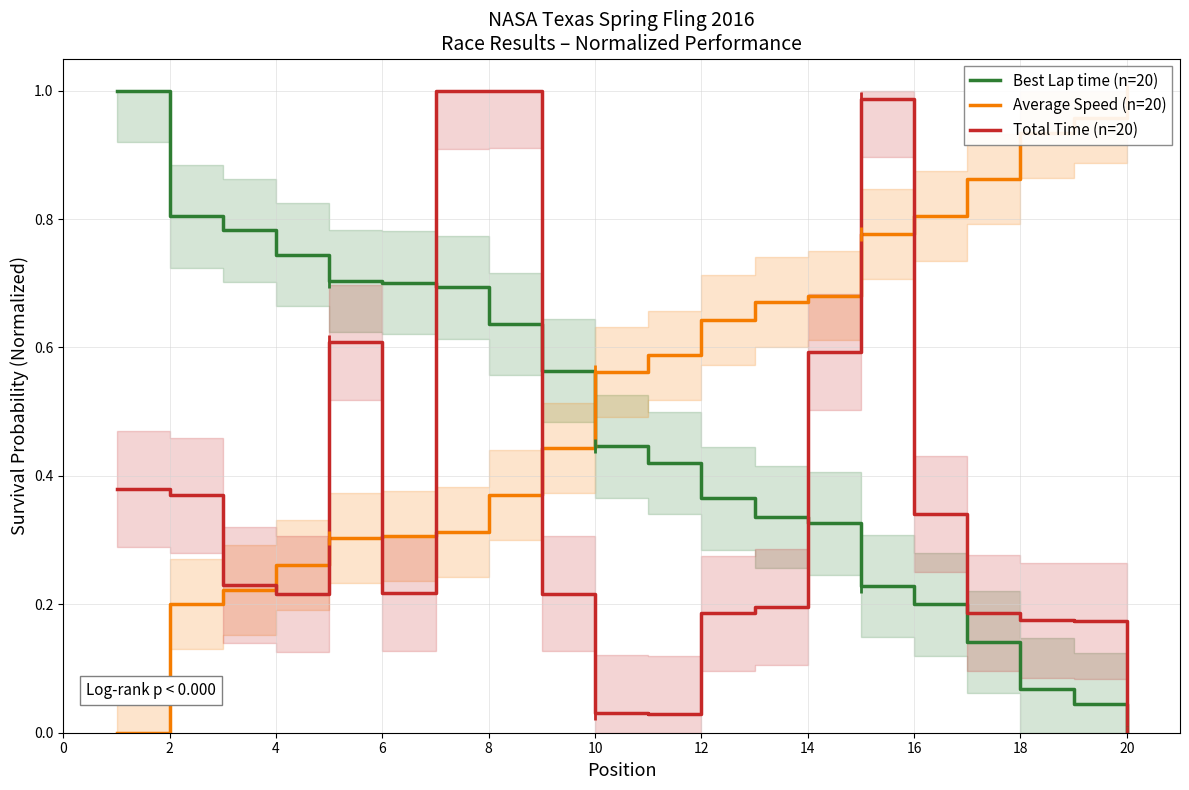

Which series has the largest total across all categories?

Average Speed (n=20)